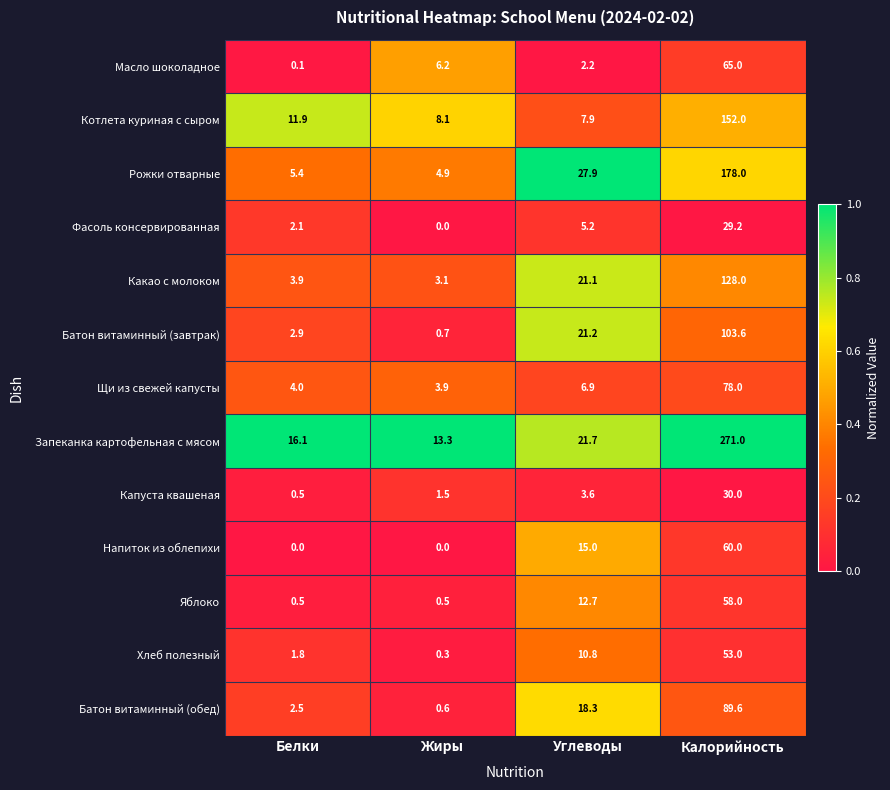

List the series in order of their peak value, lowest first.

Фасоль консервированная, Капуста квашеная, Хлеб полезный, Яблоко, Напиток из облепихи, Масло шоколадное, Щи из свежей капусты, Батон витаминный (обед), Батон витаминный (завтрак), Какао с молоком, Котлета куриная с сыром, Рожки отварные, Запеканка картофельная с мясом